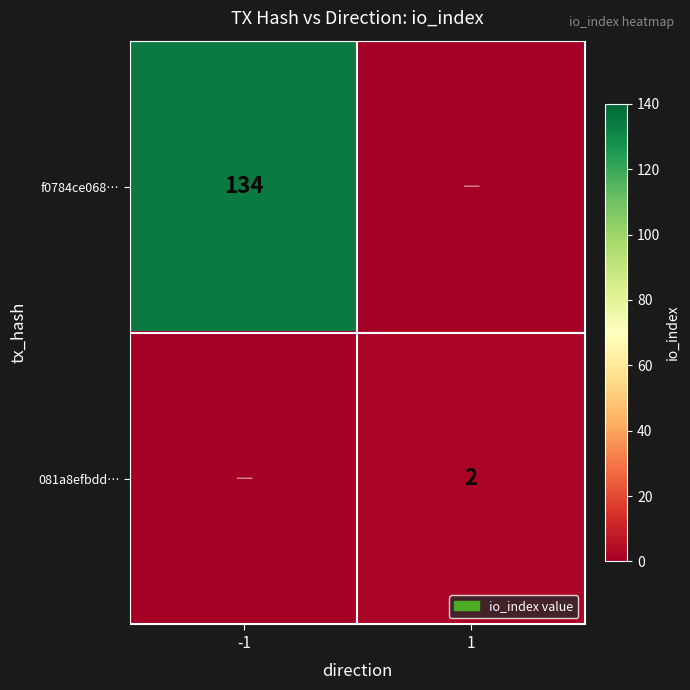

What is the difference between the highest and lowest values at 1?

2